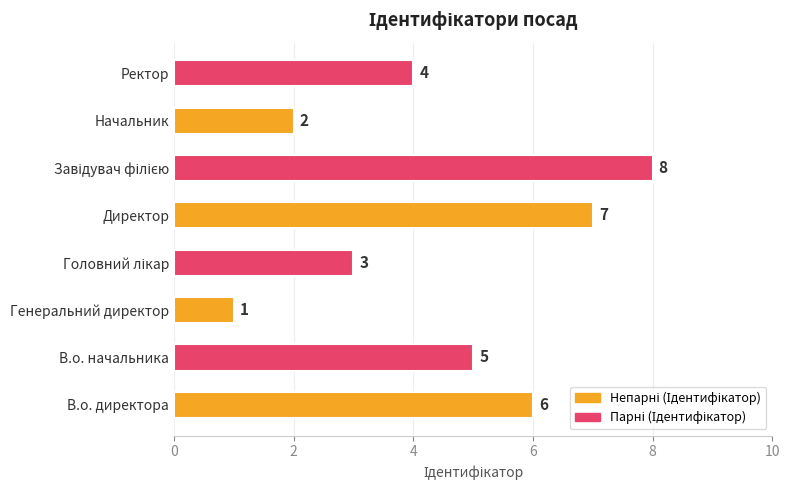

Are the bars grouped side by side (vs. stacked)?

No